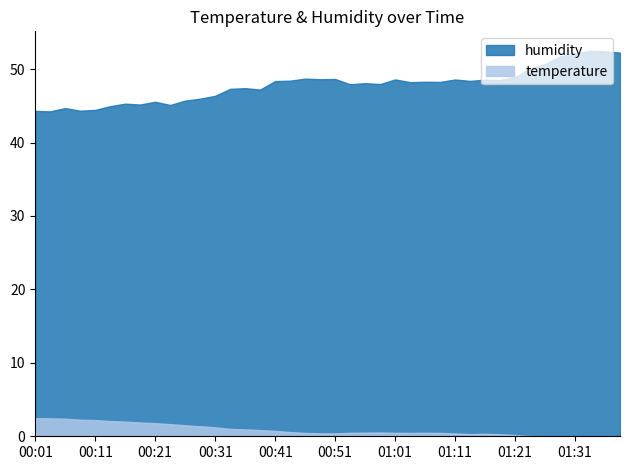

Is it true that temperature equals -0.2 at 01:38?

False